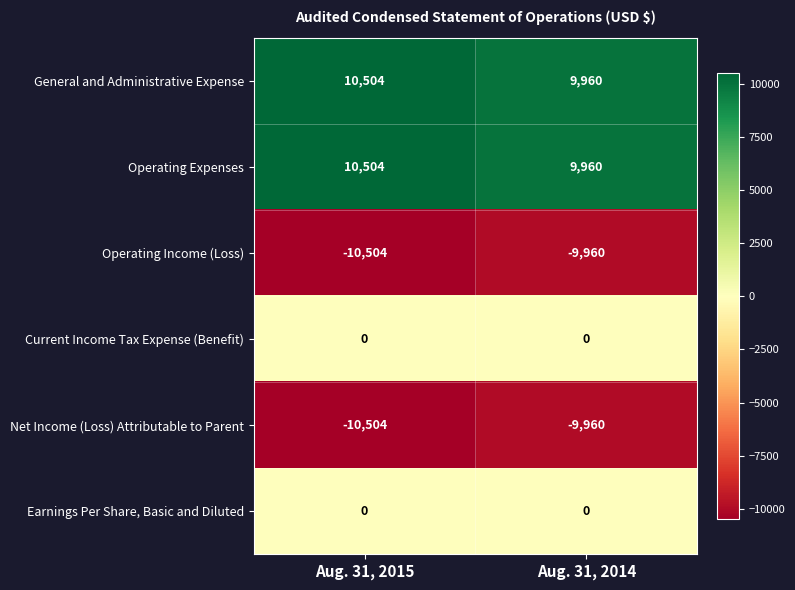

Reading left to right, list all the values displayed in this chart.

General and Administrative Expense: 10504	9960
Operating Expenses: 10504	9960
Operating Income (Loss): -10504	-9960
Current Income Tax Expense (Benefit): 0	0
Net Income (Loss) Attributable to Parent: -10504	-9960
Earnings Per Share, Basic and Diluted: 0	0